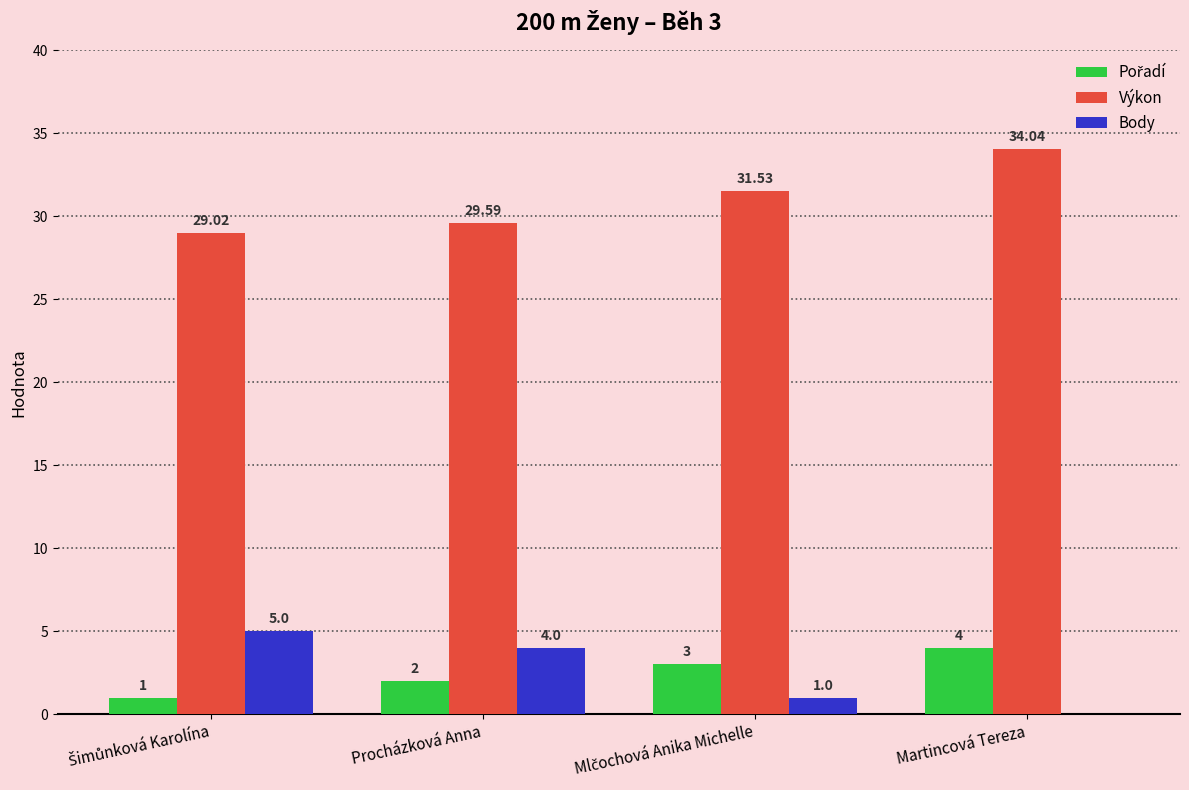

At which category is the sum across all series the highest?

Martincová Tereza